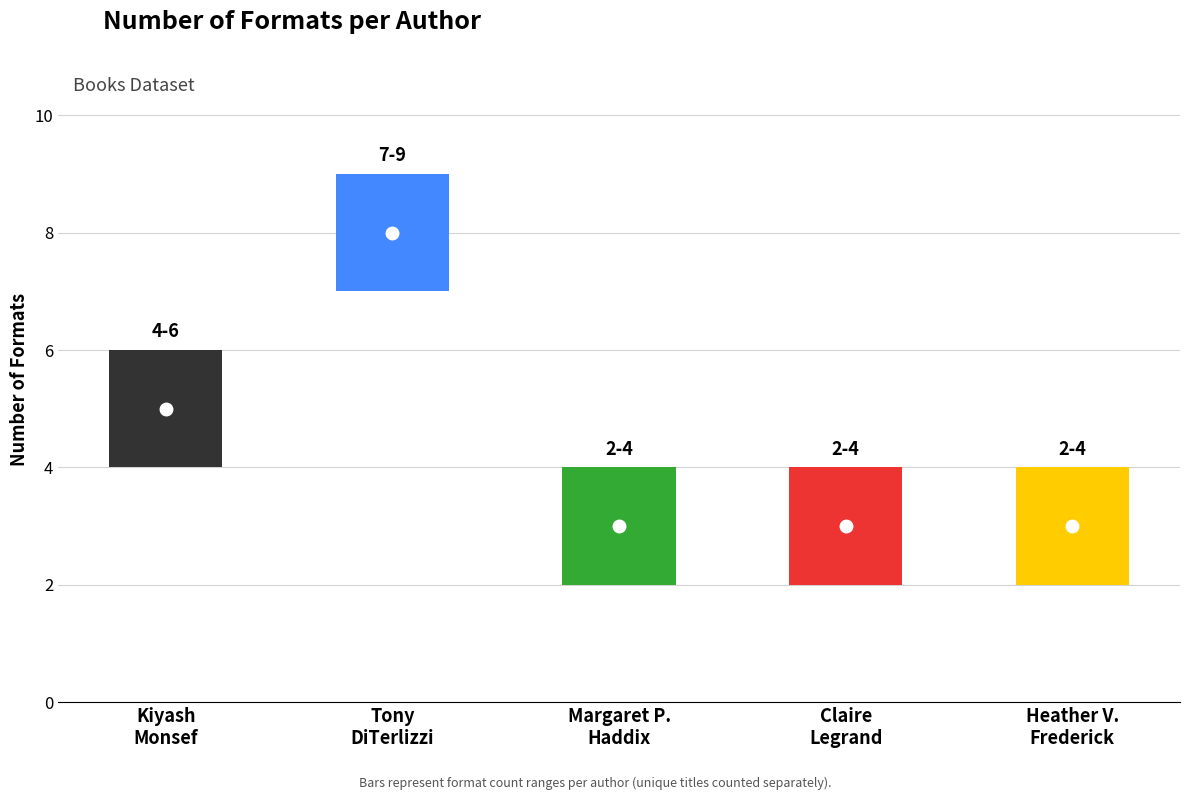

What is the value of the 5th bar from the left?

3